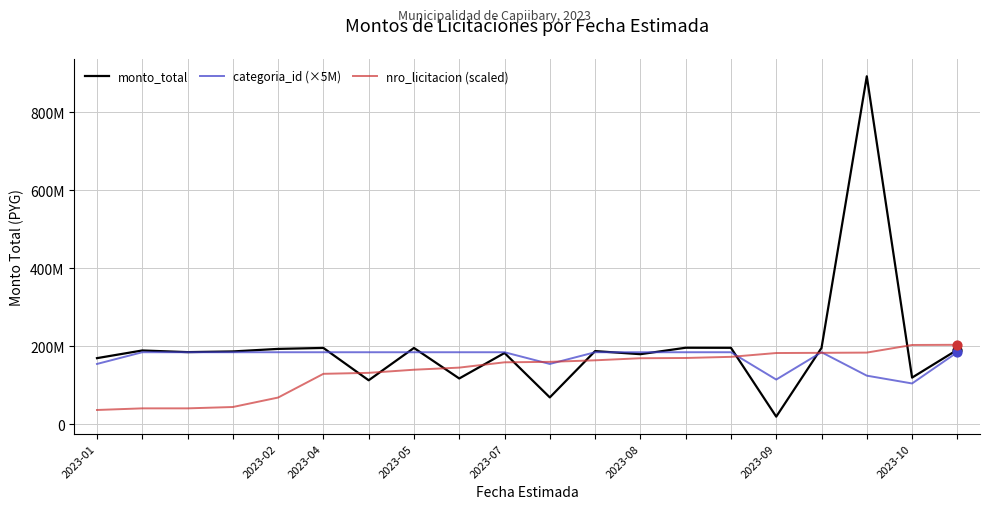

Is this an area chart (filled region under the line)?

No